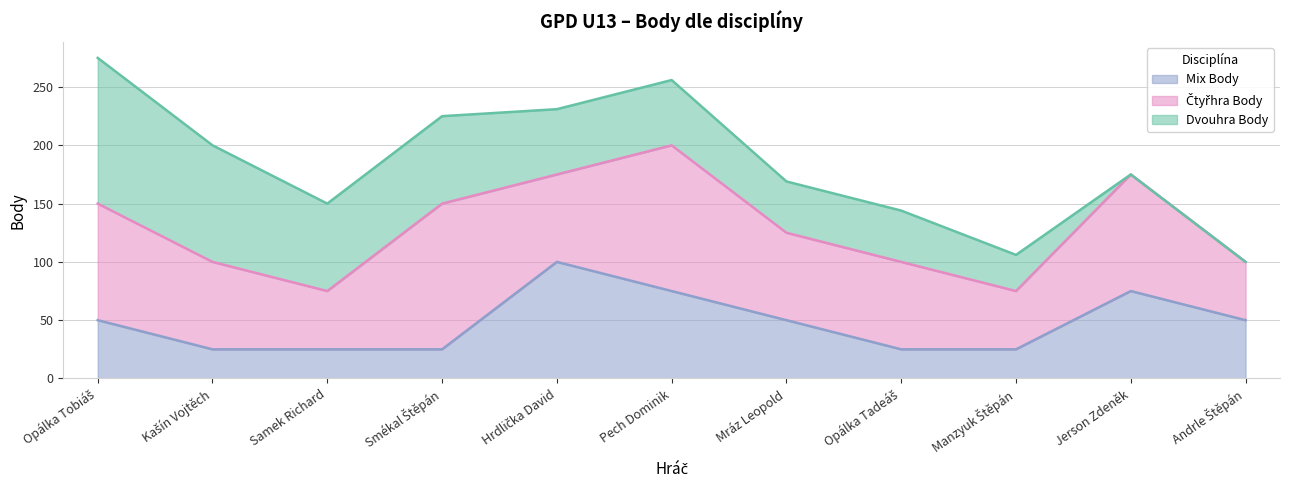

At which label is Čtyřhra Body closest to 87?

Kašín Vojtěch